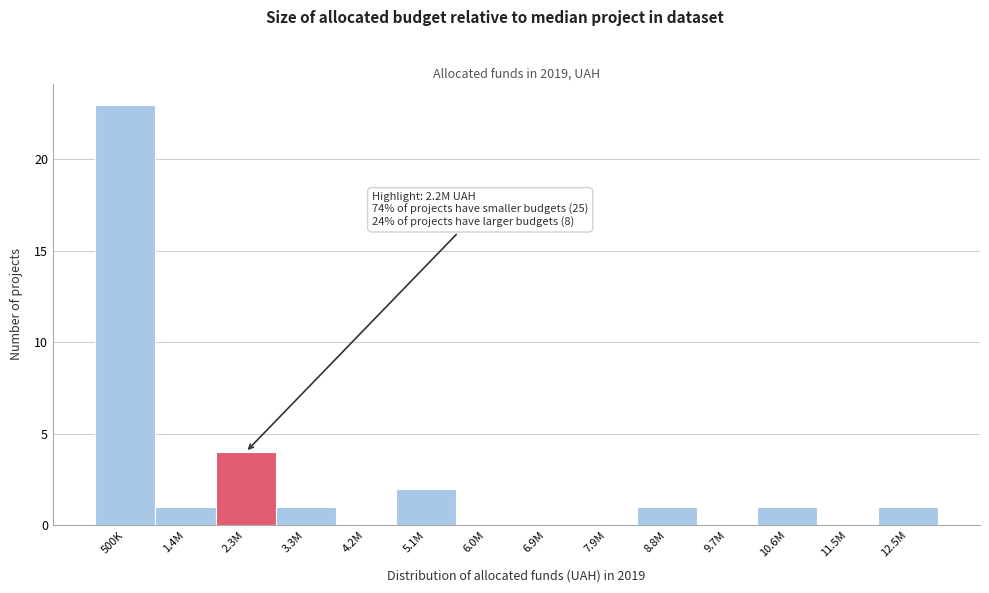

Reading left to right, list all the values displayed in this chart.

500K=23	1.4M=1	2.3M=4	3.3M=1	4.2M=0	5.1M=2	6.0M=0	6.9M=0	7.9M=0	8.8M=1	9.7M=0	10.6M=1	11.5M=0	12.5M=1